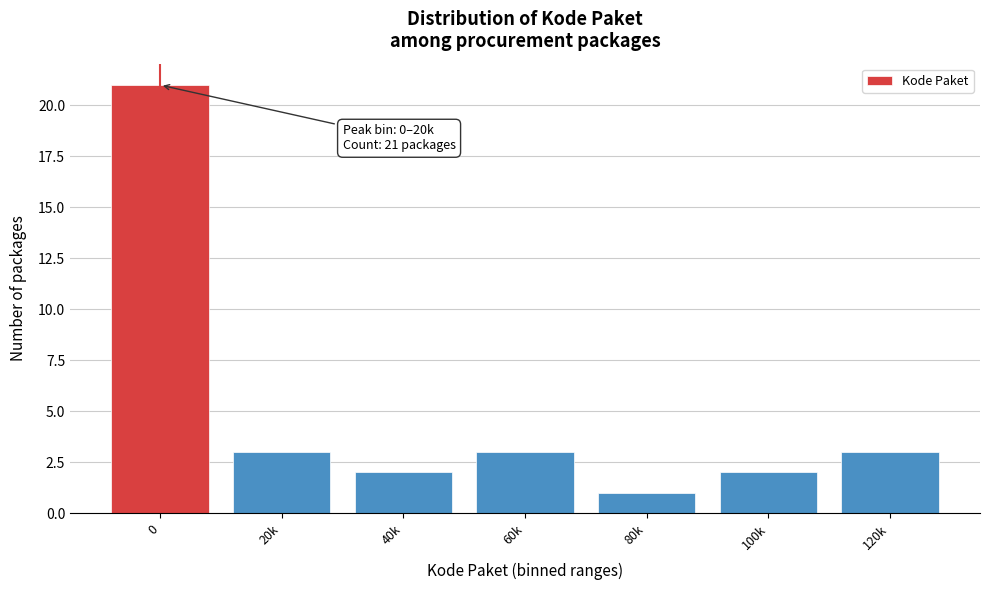

Reading right to left, extract all data points from this chart.

120k=3	100k=2	80k=1	60k=3	40k=2	20k=3	0=21